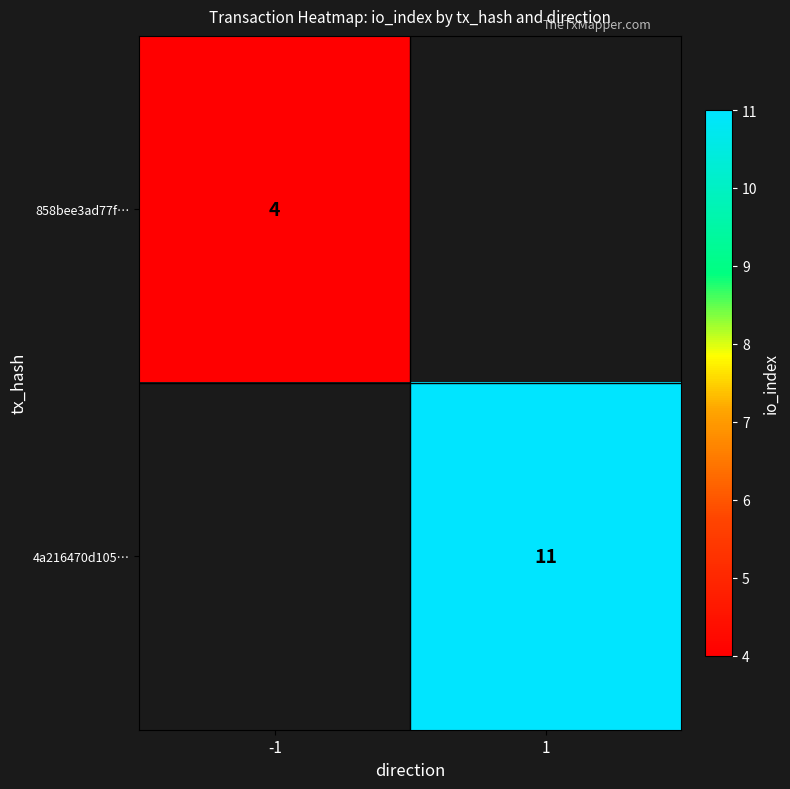

The value of 858bee3ad77f… at -1 is 6. True or false?

False